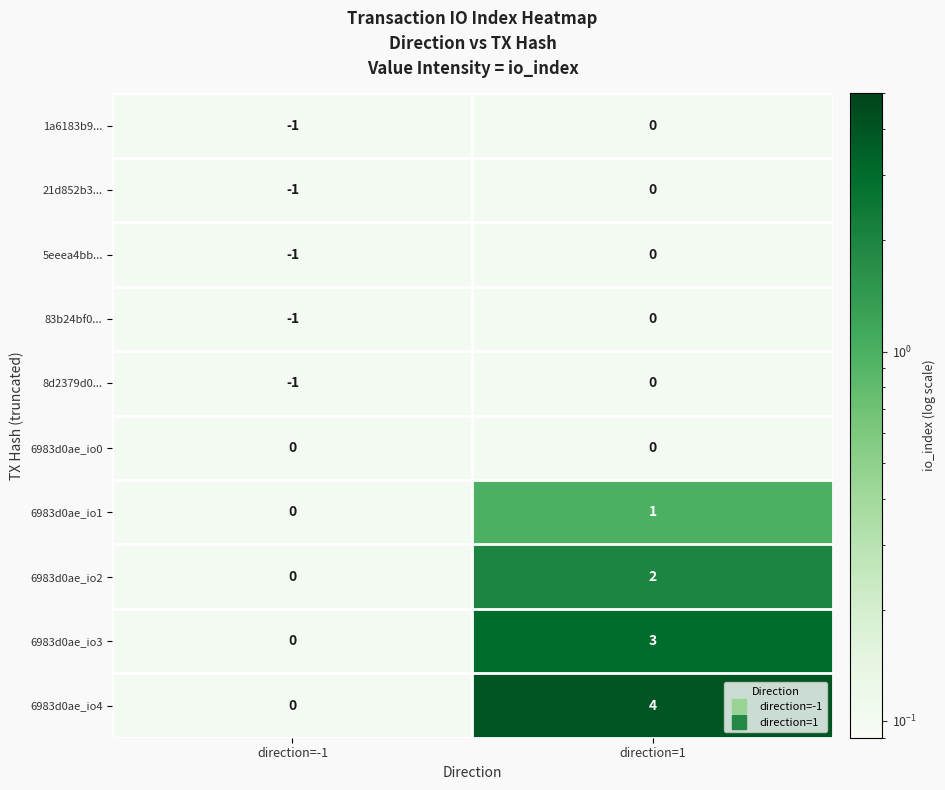

Which series changed the most between direction=-1 and direction=1?

6983d0ae_io4